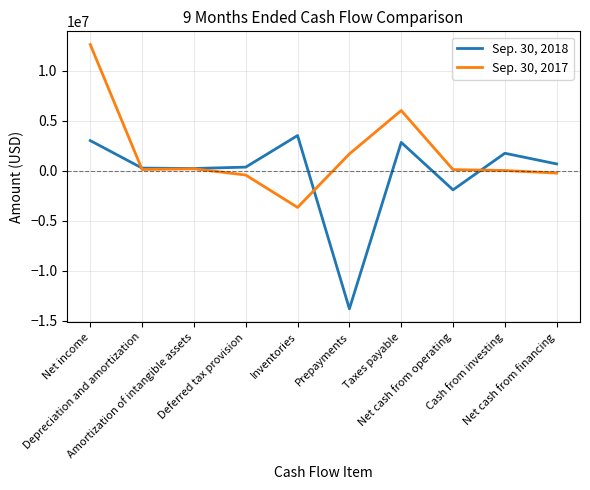

Between Deferred tax provision and Net cash from operating, which series saw the biggest shift?

Sep. 30, 2018